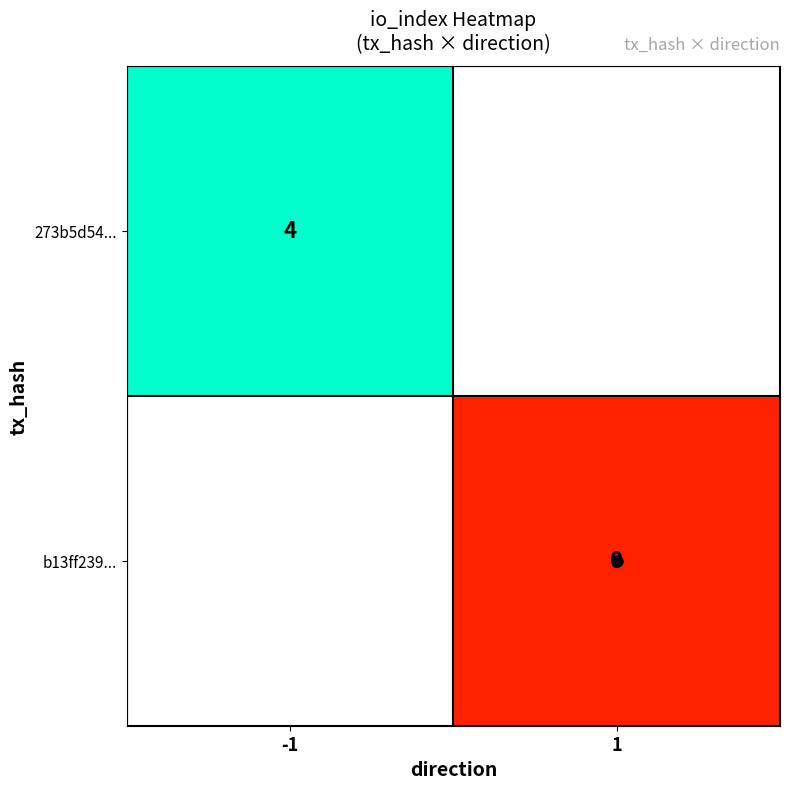

Rank the categories by b13ff239... value from highest to lowest.

-1, 1